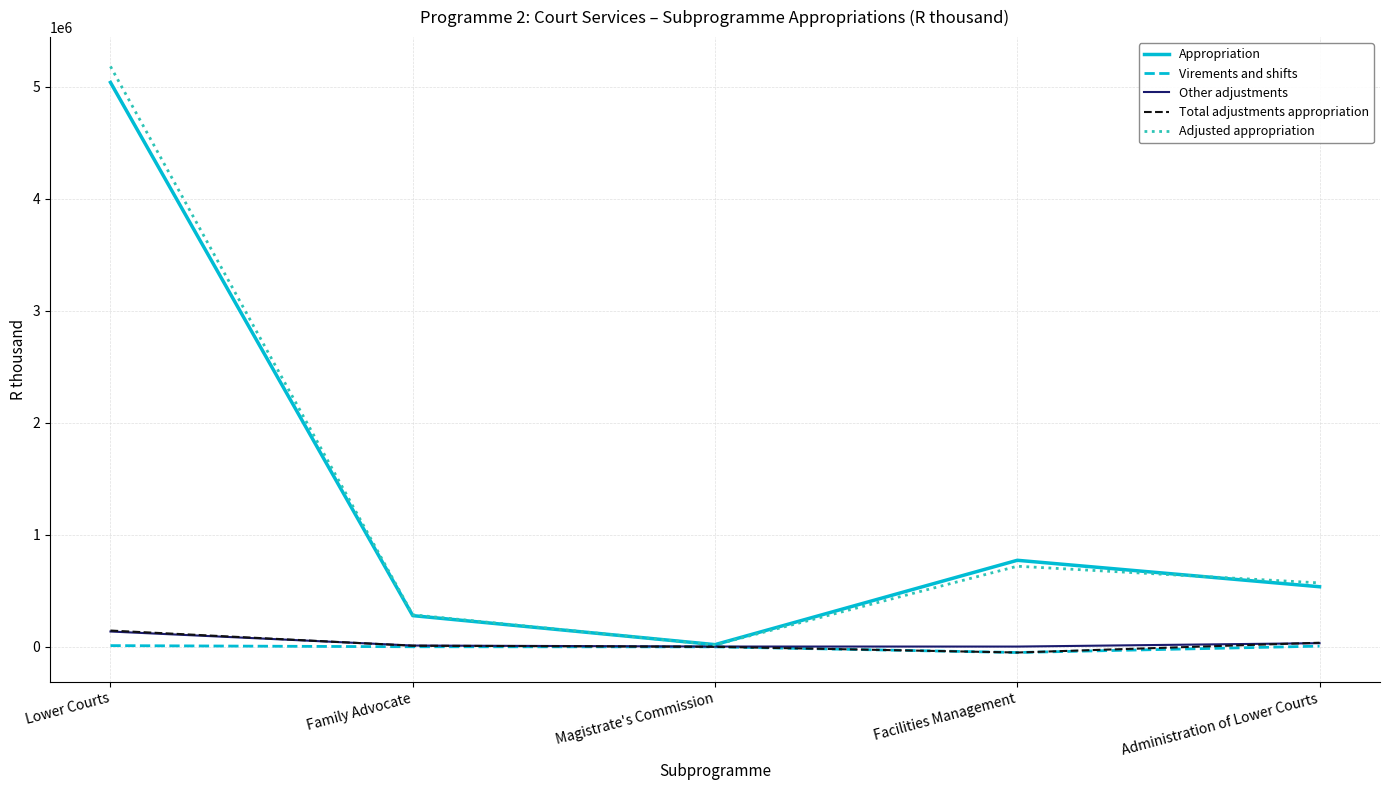

What is the maximum value shown in the chart?

5181894